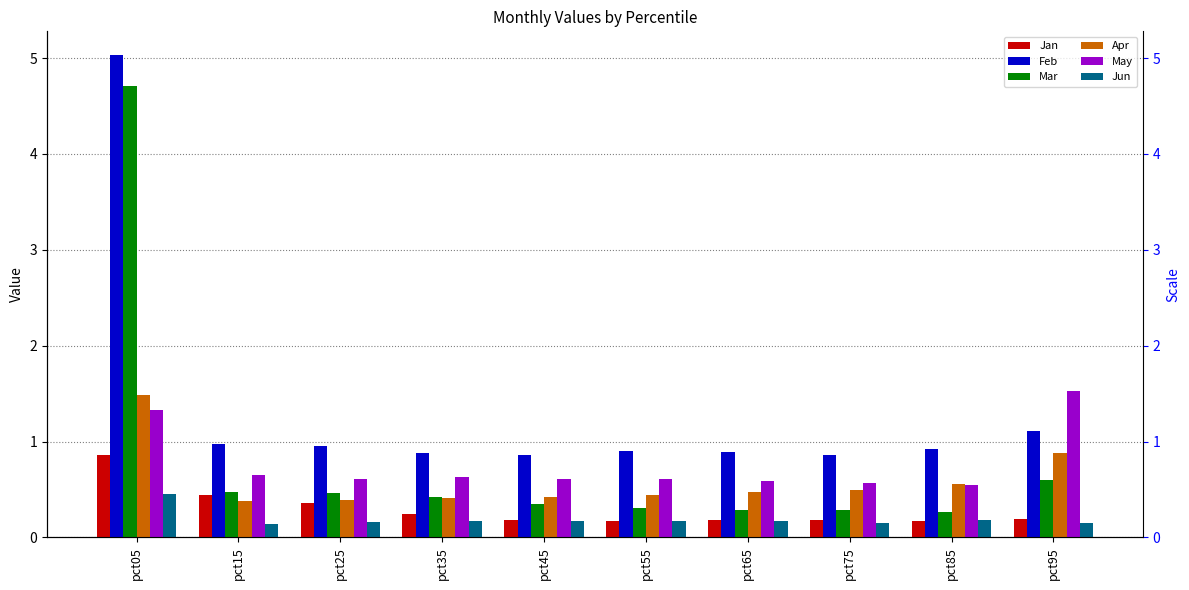

Which label corresponds to the smallest value in the chart?

pct15